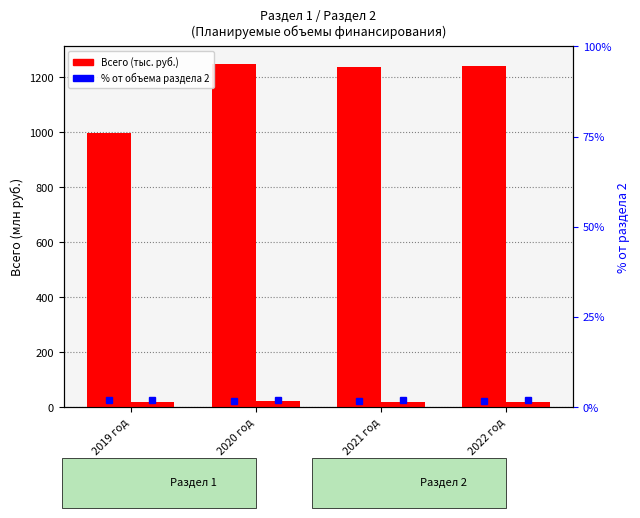

At how many categories does at least one series exceed 898?

4